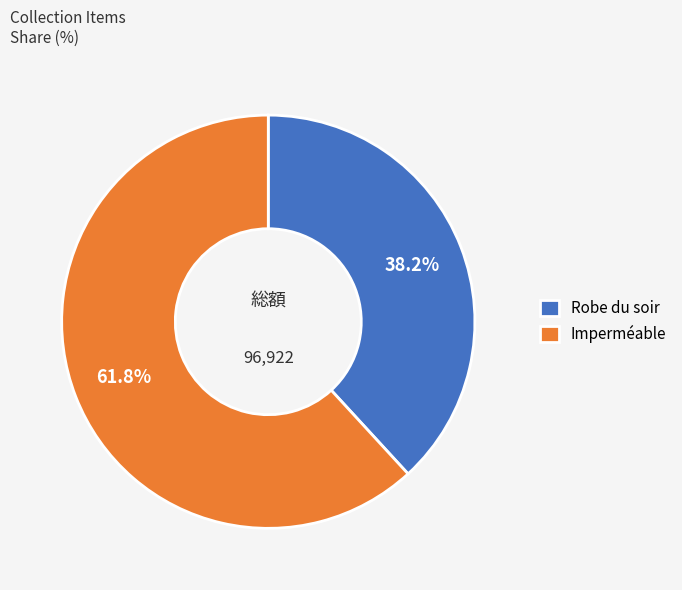

How many slices are in this pie chart?

2